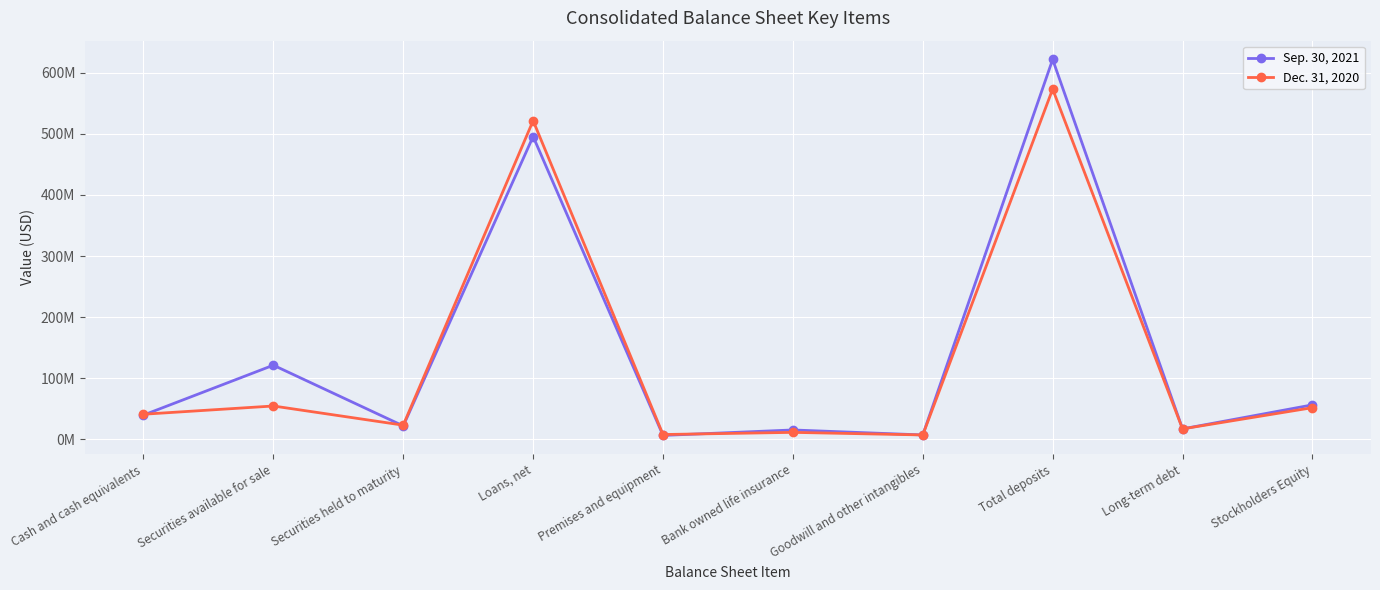

Rank the categories by Dec. 31, 2020 value from lowest to highest.

Goodwill and other intangibles, Premises and equipment, Bank owned life insurance, Long-term debt, Securities held to maturity, Cash and cash equivalents, Stockholders Equity, Securities available for sale, Loans, net, Total deposits